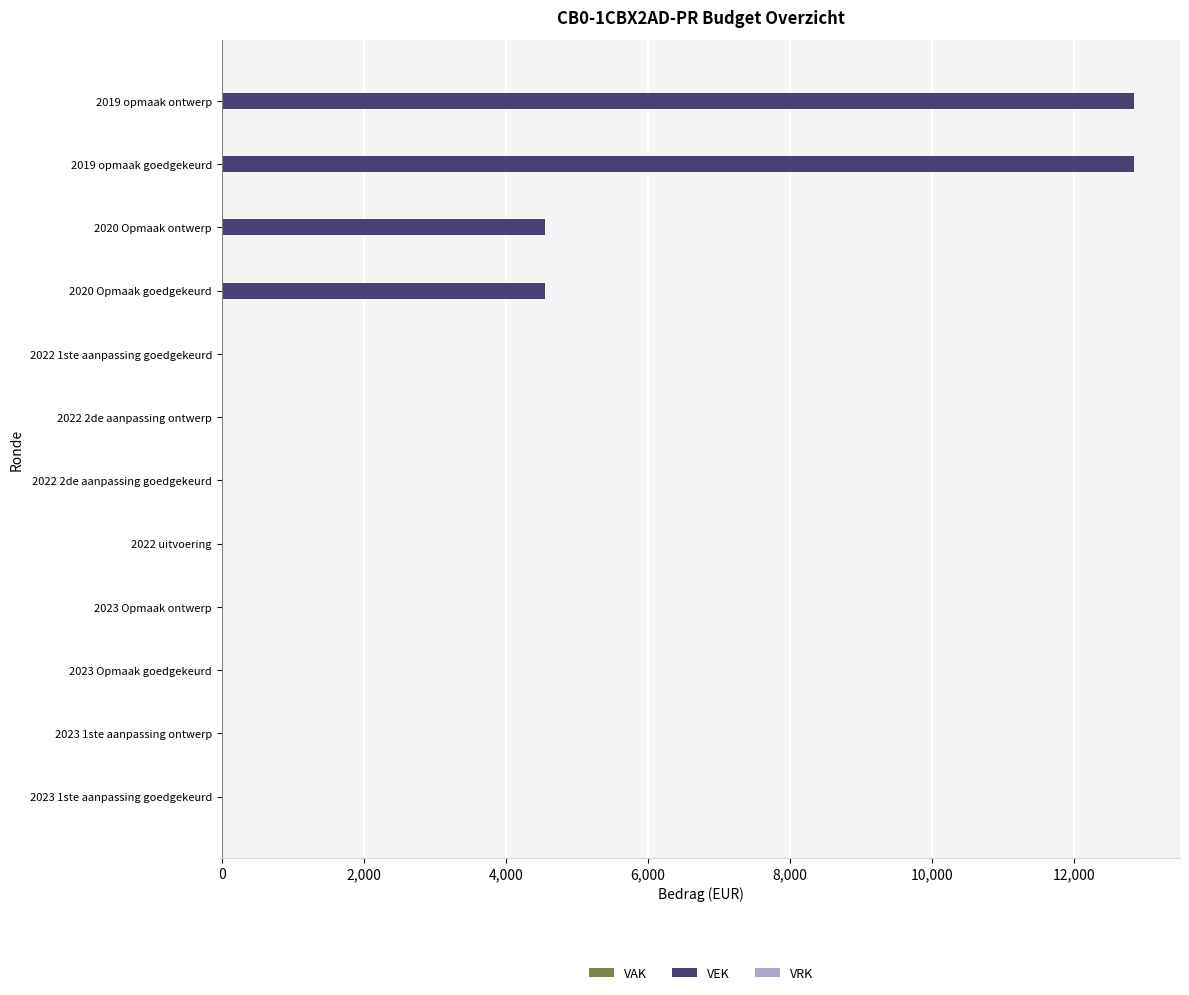

How many series are shown in this chart?

1